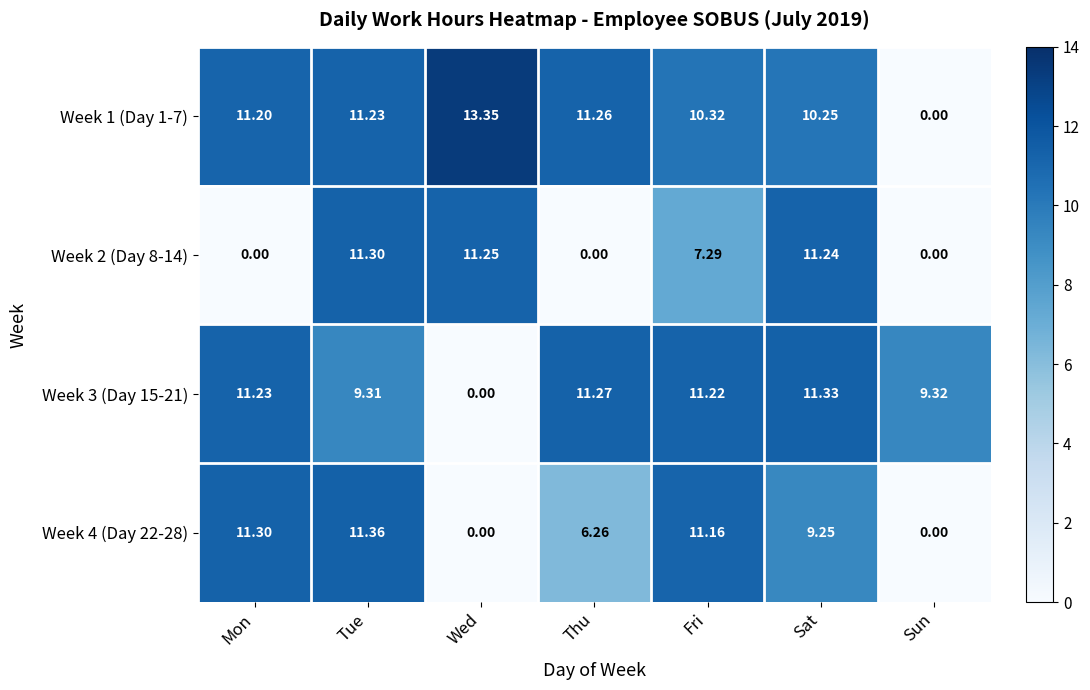

At which label does Week 3 (Day 15-21) first exceed 11?

Mon